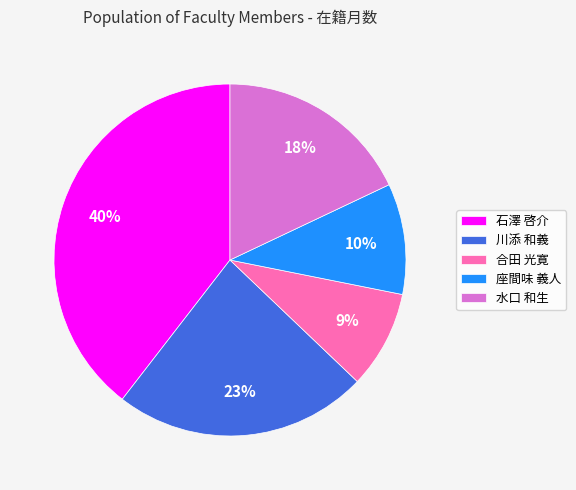

Which has a higher value, 座間味 義人 or 川添 和義?

川添 和義